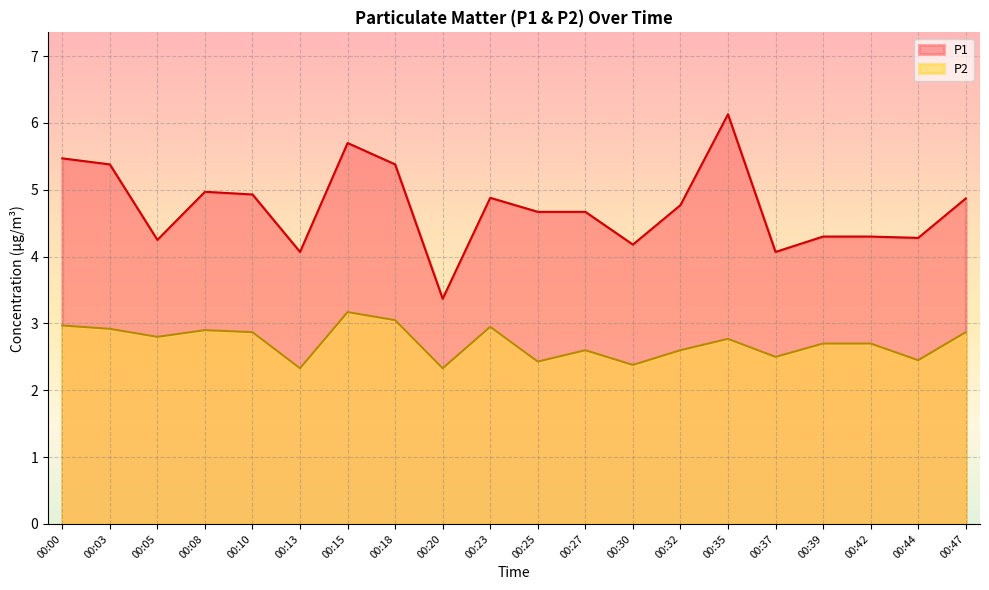

True or false: P1 and P2 intersect in this chart.

False